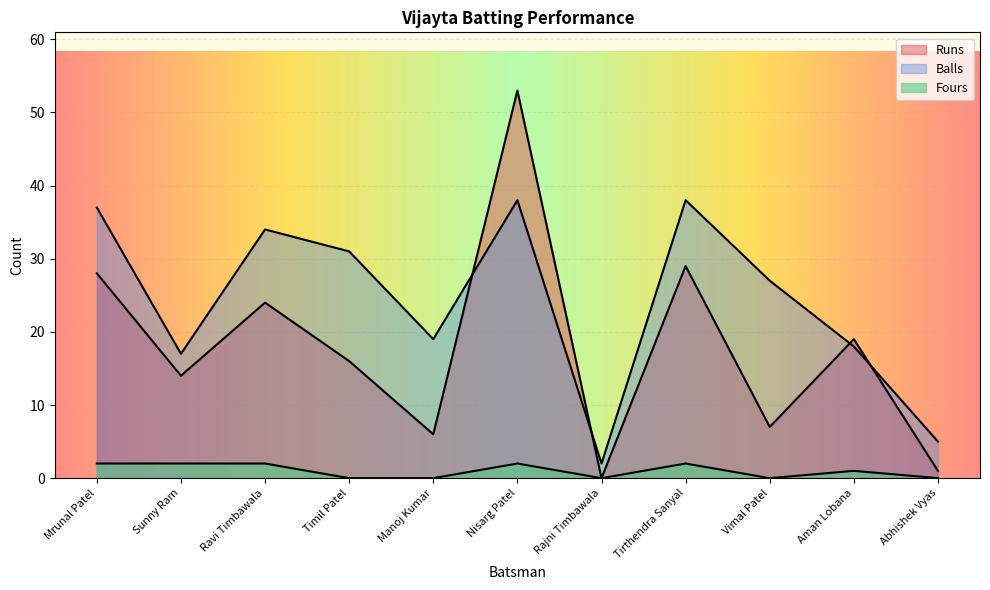

What is the average value of the Runs series?

18